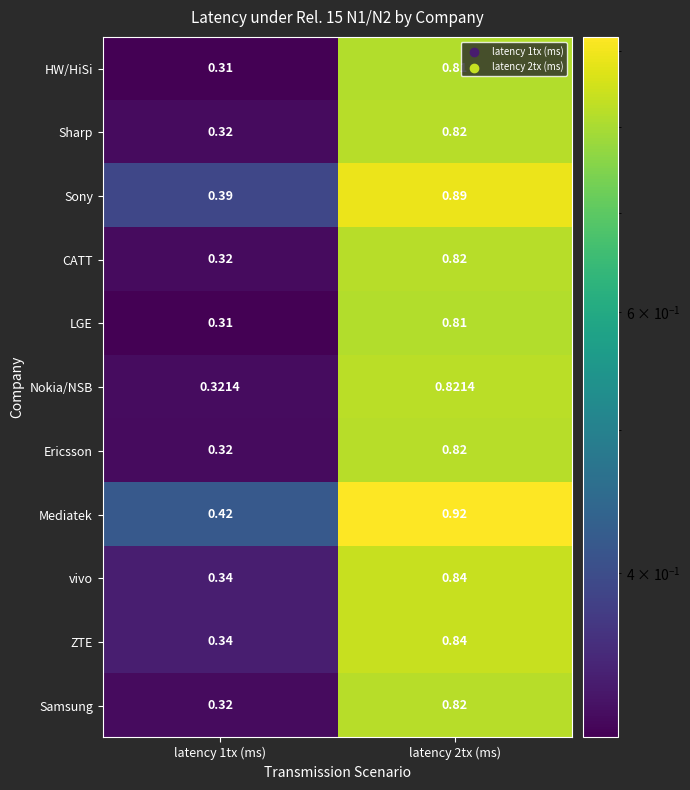

Which series has the largest total across all categories?

Mediatek